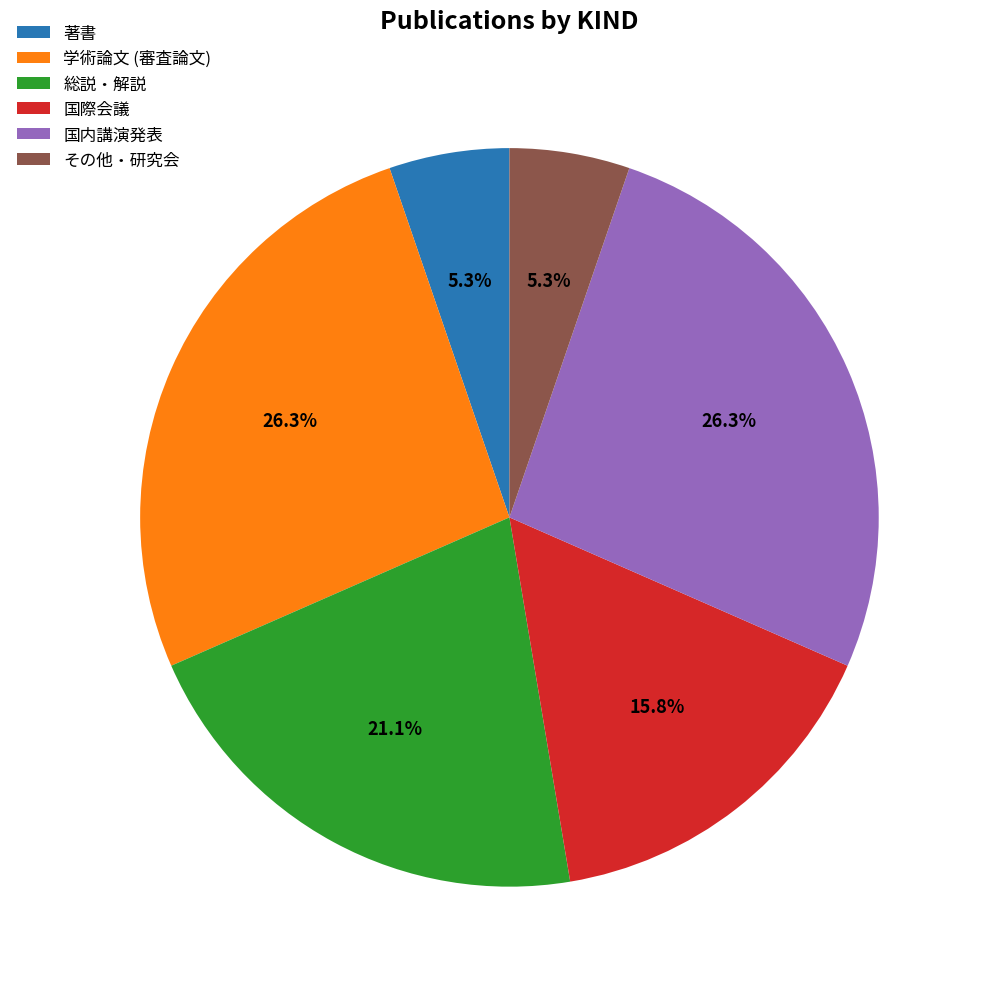

What is the total percentage of 国際会議 and 著書?

21.1%